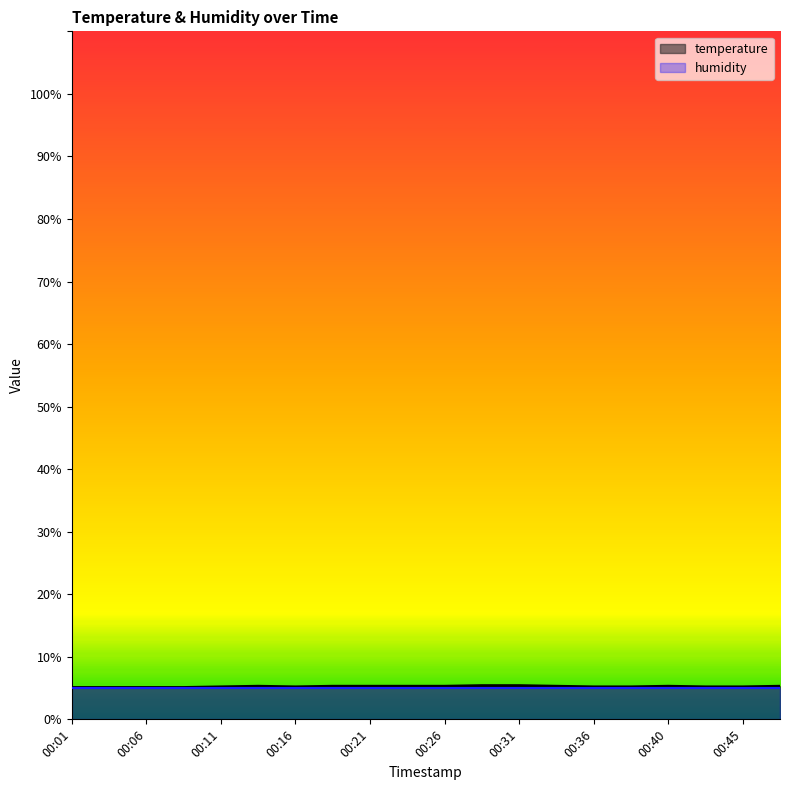

What is the value of the 12th point from the left?

5.4